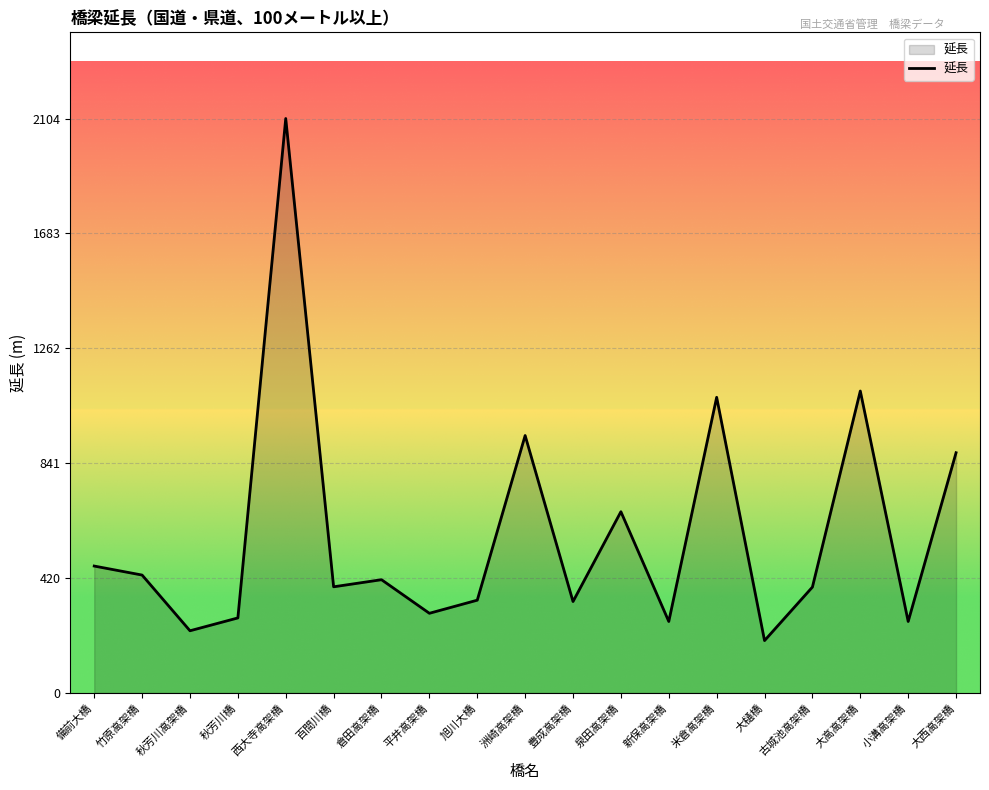

True or false: the data shows 1610 at 大高高架橋.

False